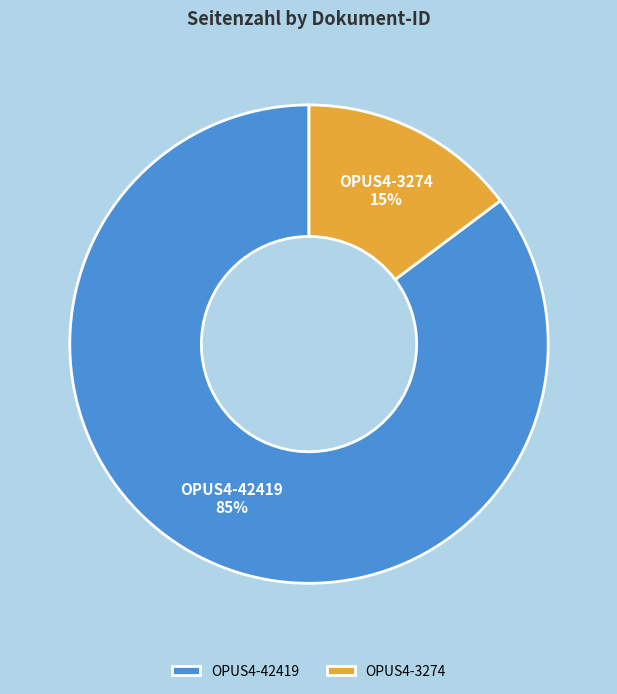

Between OPUS4-3274 15% and OPUS4-42419 85%, which is larger?

OPUS4-42419 85%